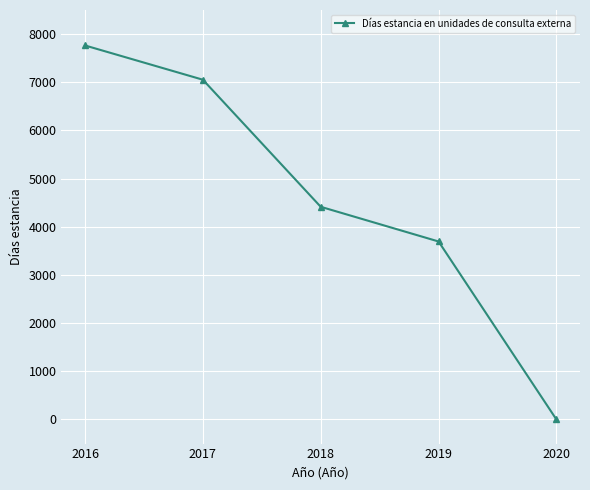

The chart shows a value of -3165 at 2020. True or false?

False